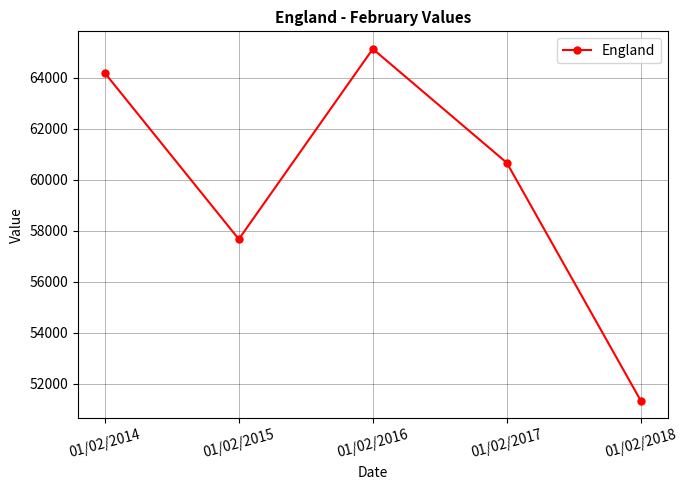

What is the approximate value at 01/02/2018?

51340